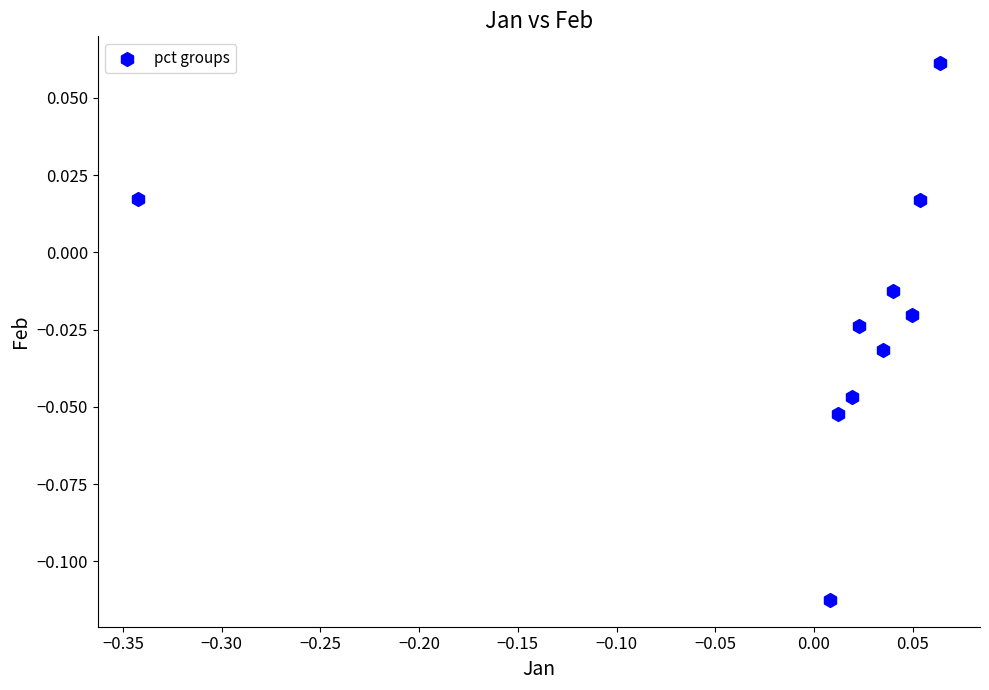

How many points are shown in the scatter plot?

10